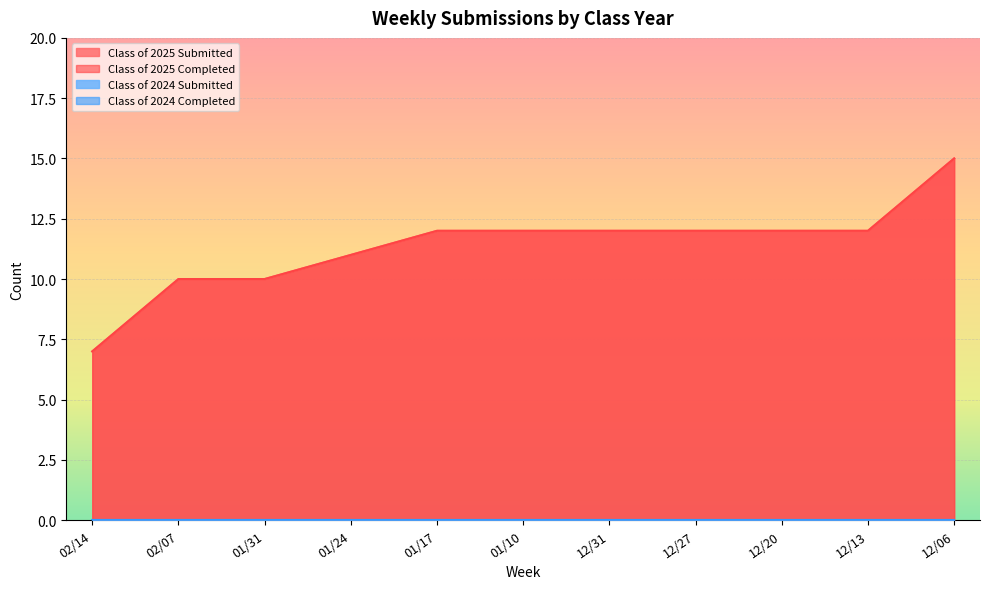

How many lines are shown in the chart?

4